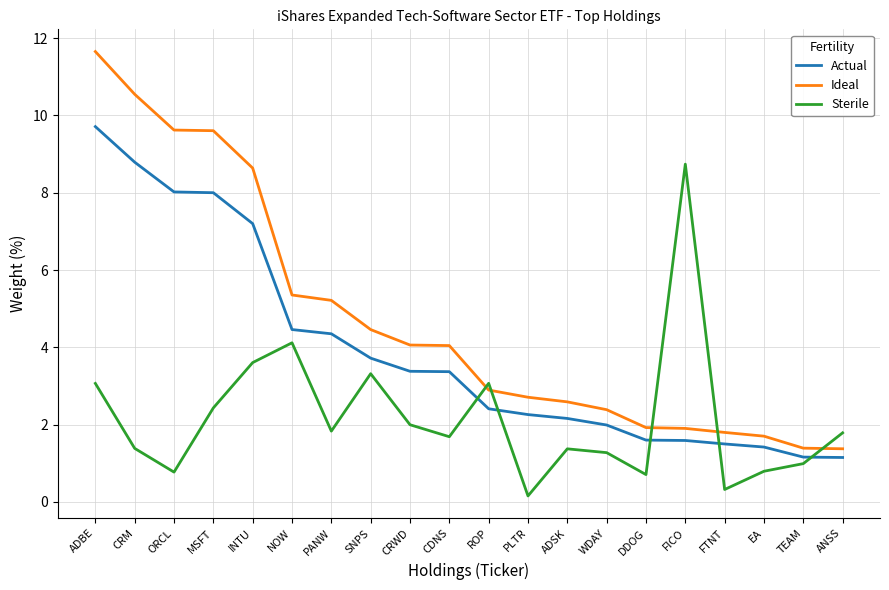

Rank the series by their average value, from highest to lowest.

Ideal, Actual, Sterile